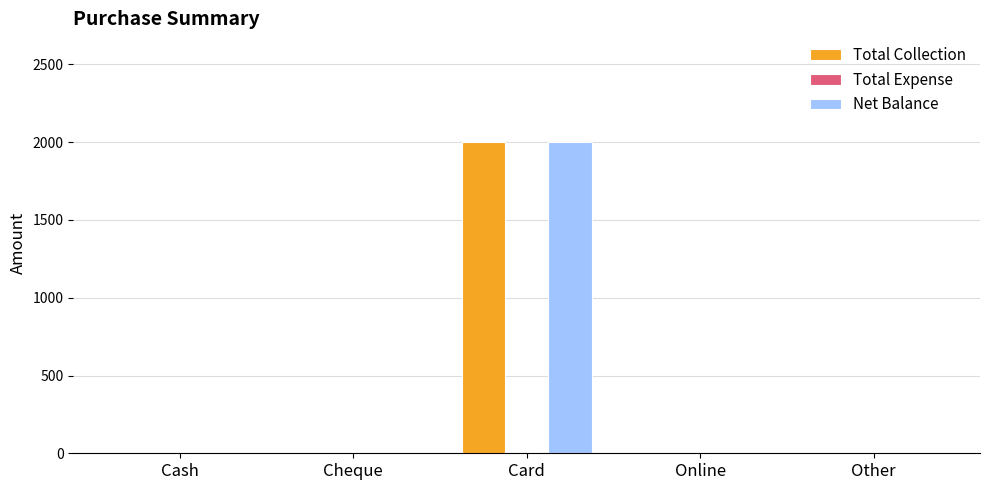

How many groups of bars are there?

5